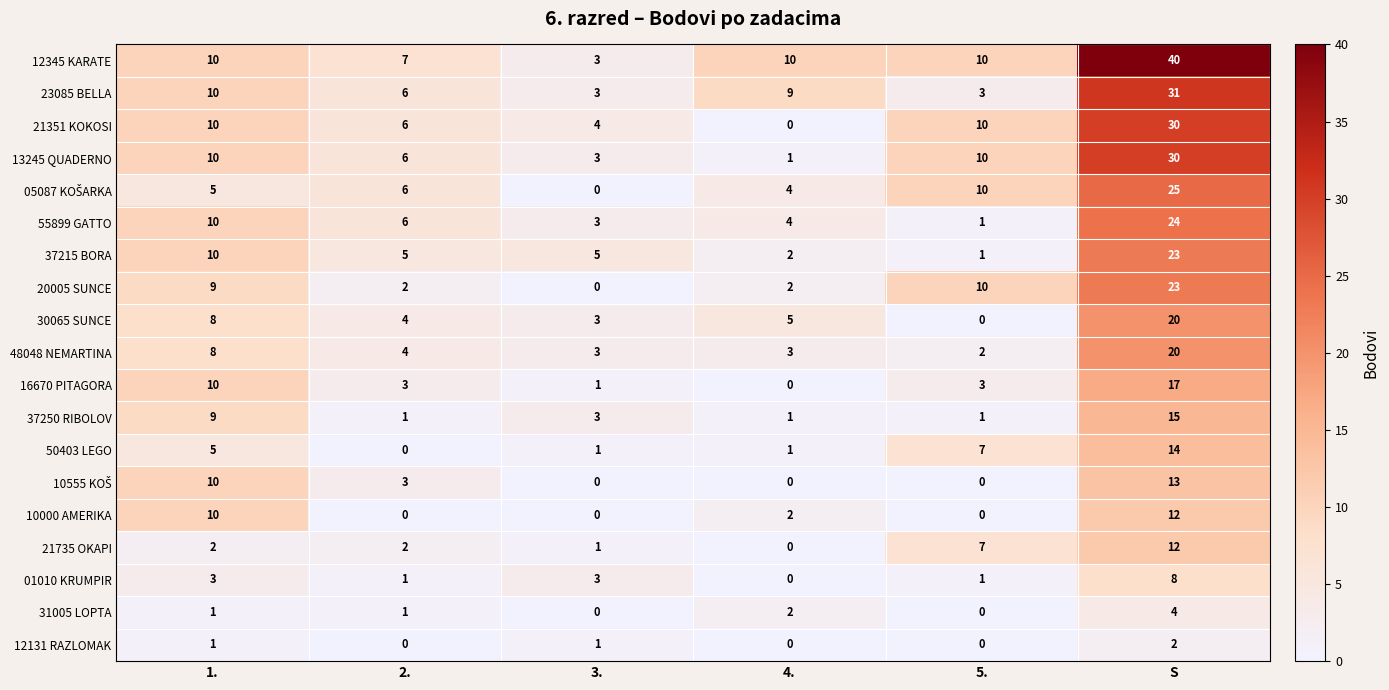

What is the maximum value shown in the chart?

40